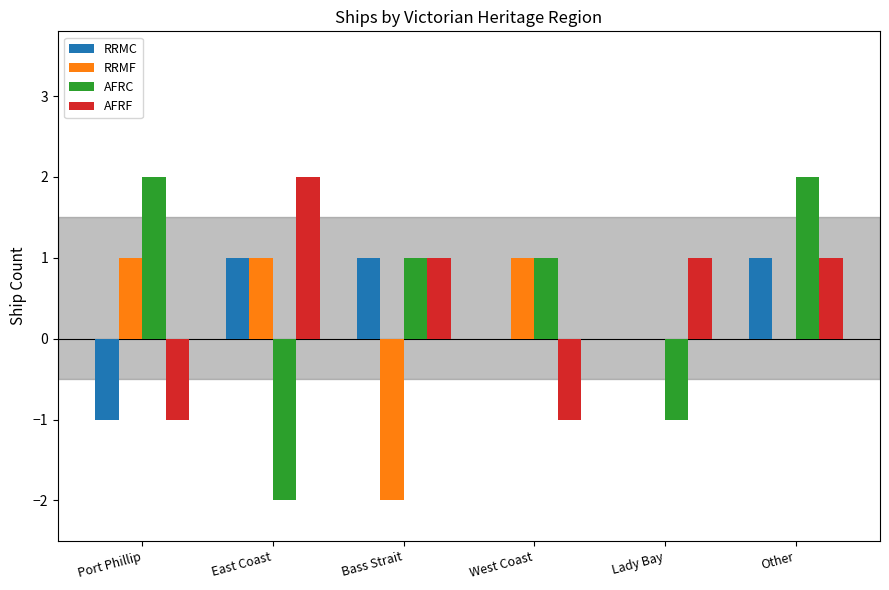

Is it true that RRMF equals 1 at East Coast?

True